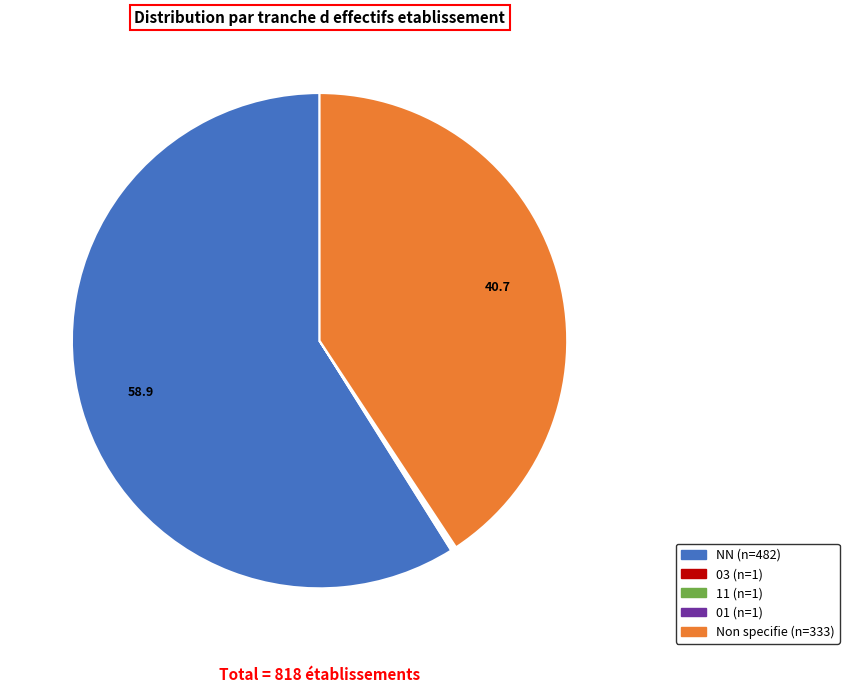

Does any single category account for the majority?

Yes